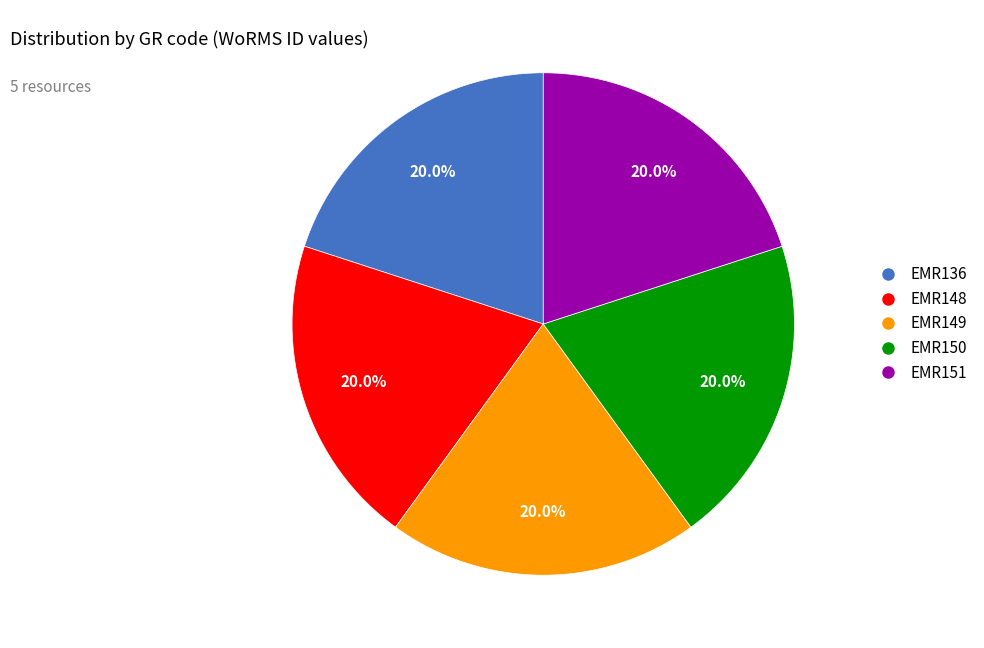

Is there a majority slice in this chart?

No